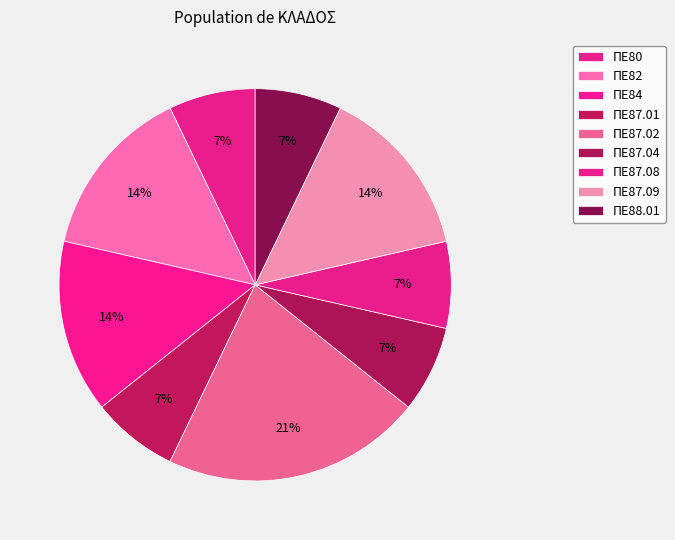

How many slices are in this pie chart?

9